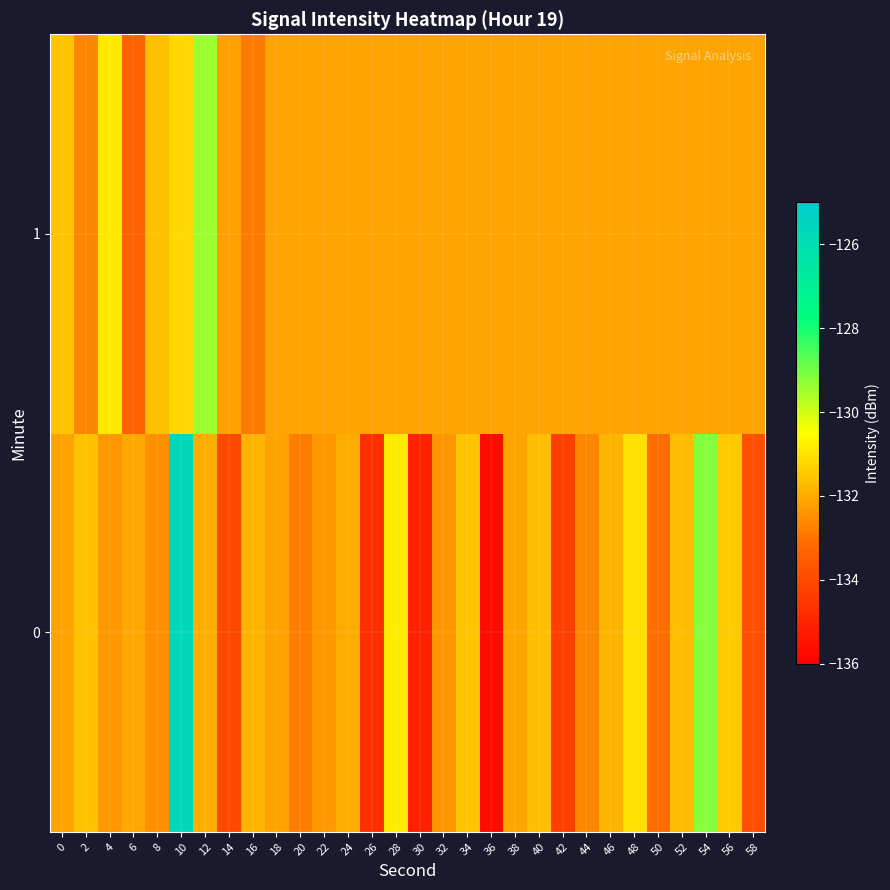

Reading left to right, list all the values displayed in this chart.

0: 0=-132.1	2=-131.6	4=-132.4	6=-132.1	8=-132.5	10=-125.7	12=-131.9	14=-134.0	16=-131.8	18=-132.2	20=-132.8	22=-132.4	24=-132.0	26=-134.7	28=-130.9	30=-135.1	32=-132.4	34=-131.5	36=-135.7	38=-132.1	40=-131.7	42=-134.3	44=-132.6	46=-131.8	48=-131.1	50=-133.1	52=-131.7	54=-129.2	56=-131.4	58=-133.9
1: 0=-131.5	2=-132.7	4=-130.9	6=-133.4	8=-131.6	10=-131.2	12=-129.5	14=-132.2	16=-132.9	18=-132.1	20=-132.1	22=-132.1	24=-132.1	26=-132.1	28=-132.1	30=-132.1	32=-132.1	34=-132.1	36=-132.1	38=-132.1	40=-132.1	42=-132.1	44=-132.1	46=-132.1	48=-132.1	50=-132.1	52=-132.1	54=-132.1	56=-132.1	58=-132.1